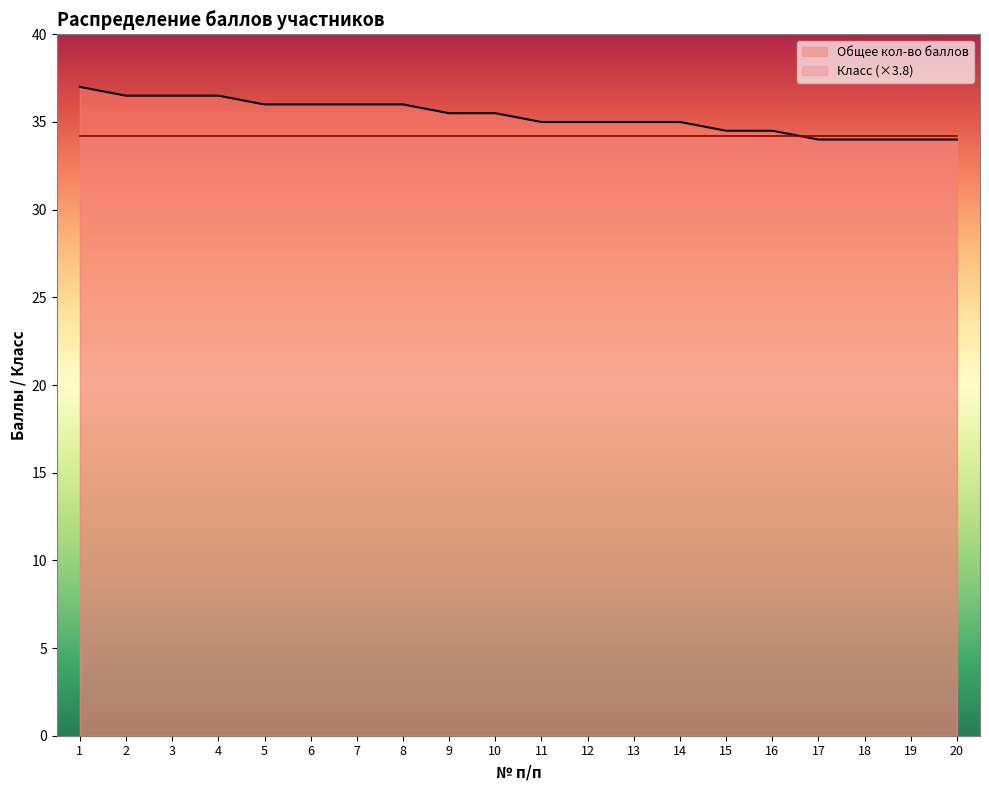

What is the change in value from 1 to 7?

-1.0